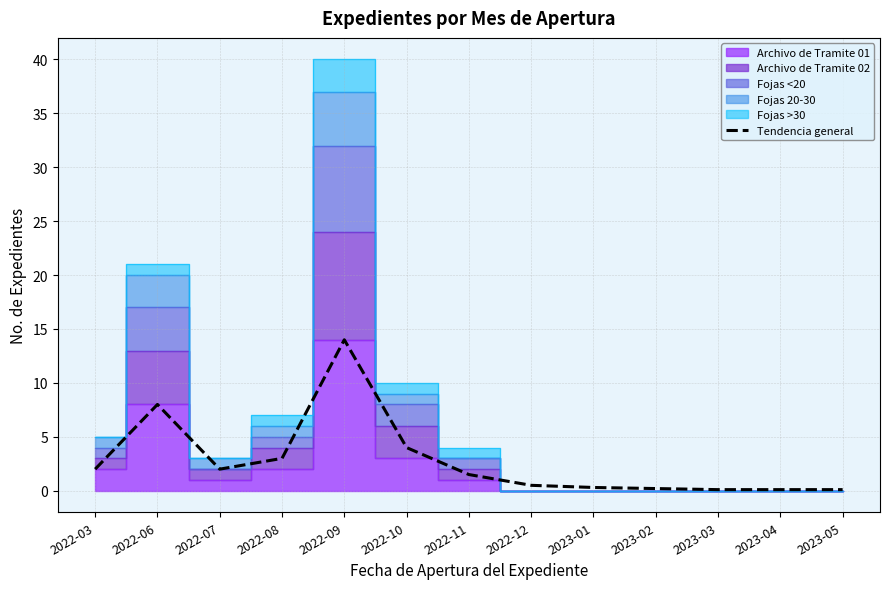

Reading right to left, transcribe all the data shown in this chart.

2023-05=0.1	2023-04=0.1	2023-03=0.1	2023-02=0.2	2023-01=0.3	2022-12=0.5	2022-11=1.5	2022-10=4.0	2022-09=14.0	2022-08=3.0	2022-07=2.0	2022-06=8.0	2022-03=2.0